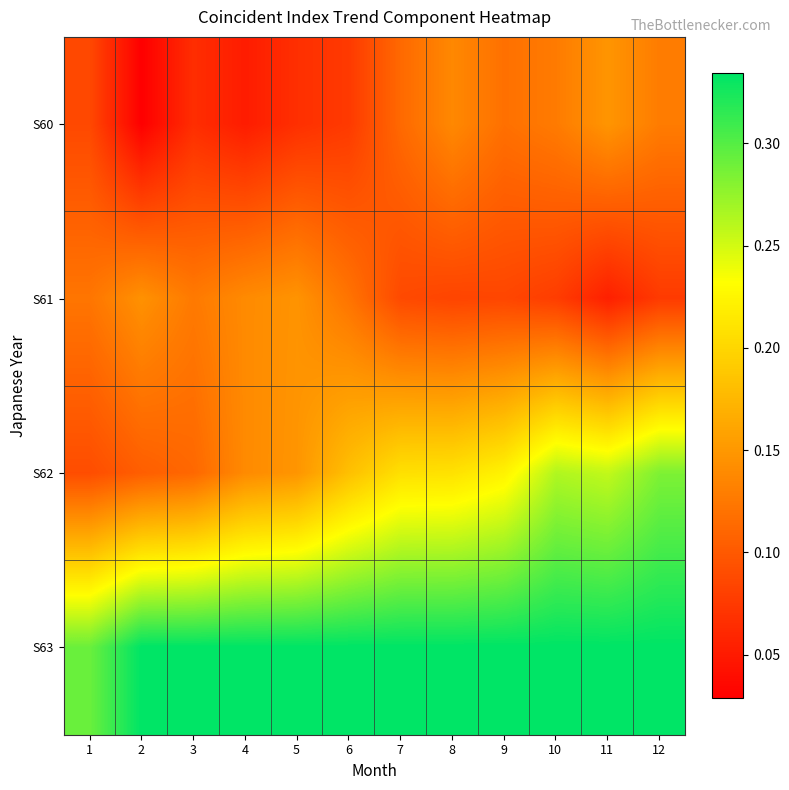

Which series changed the most between 1 and 8?

S62